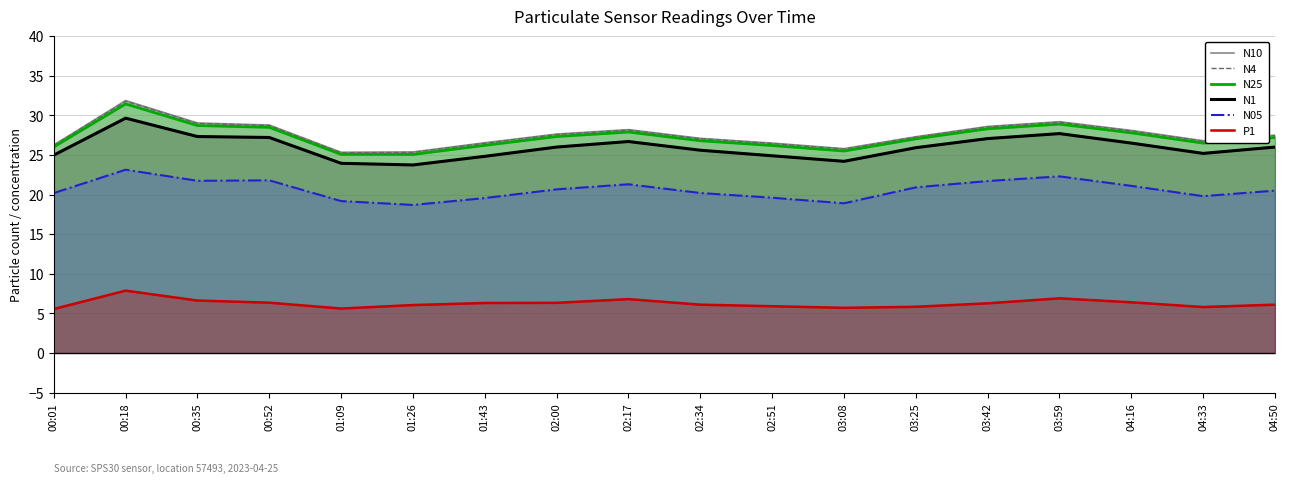

How many lines are shown in the chart?

6